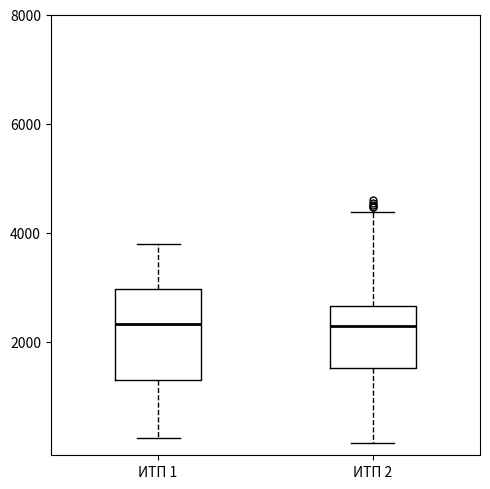

Reading left to right, read every box against the y-axis: the position of its median line, the range the box covers, and the ends of its whiskers. The values are not printed on the chart, so give them approximately, as read against the axis.

ИТП 1: median 2400, box 1400 to 3000, whiskers 200 to 3800
ИТП 2: median 2200, box 1600 to 2600, whiskers 200 to 4400